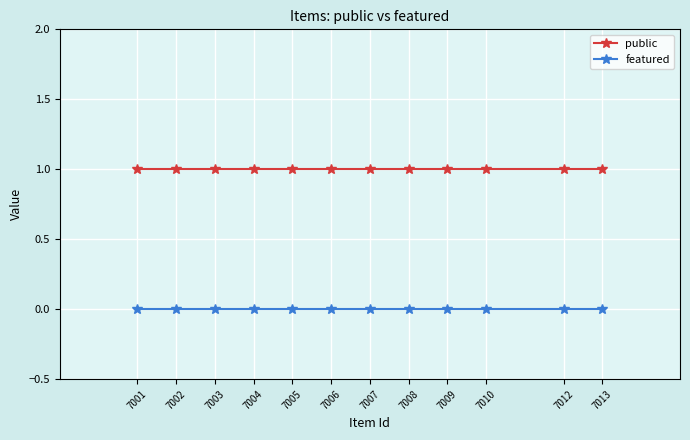

What is the value of the public point at the 6th from the left?

1